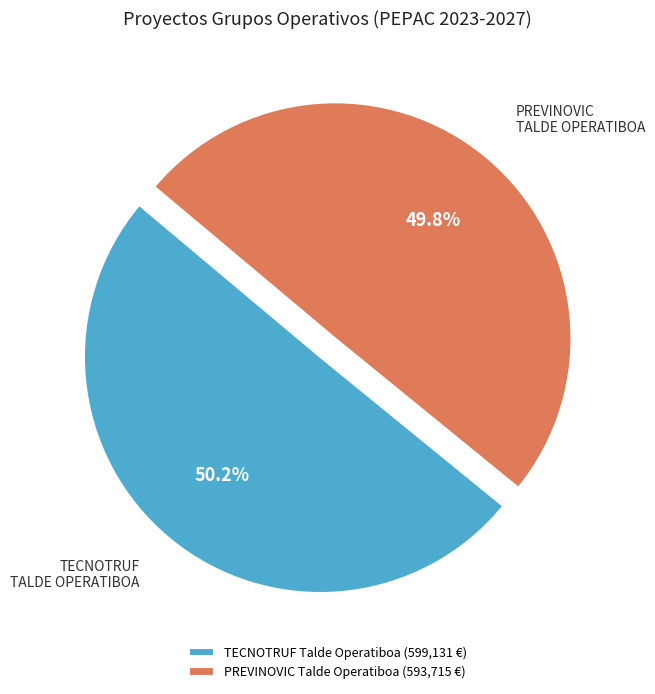

The PREVINOVIC Talde Operatiboa slice represents 56% of the pie. True or false?

False